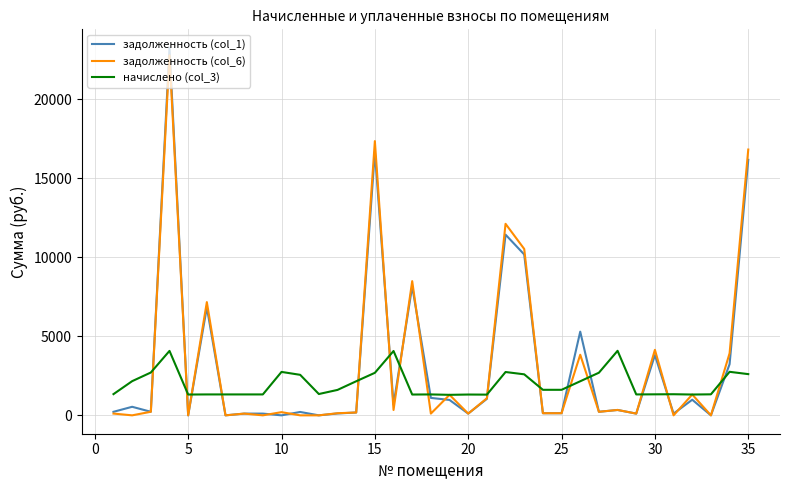

Is this an area chart (filled region under the line)?

No